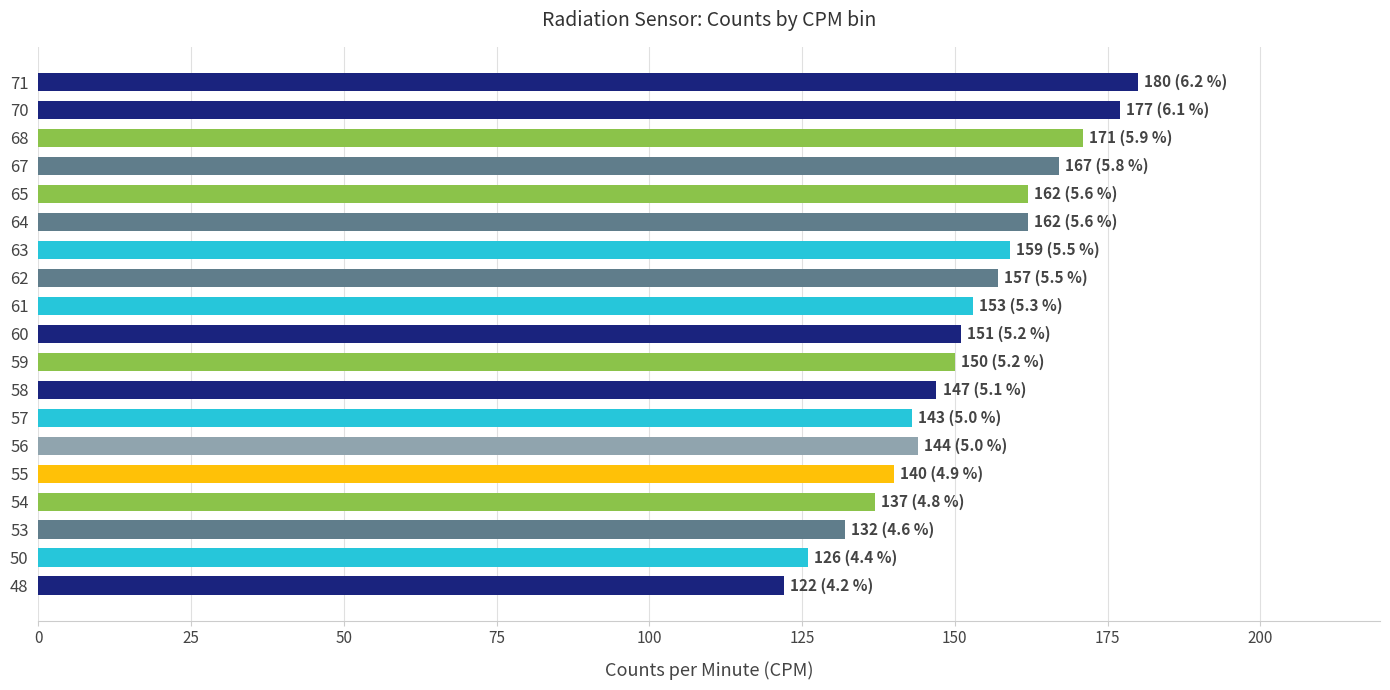

Which label corresponds to the largest value in the chart?

71